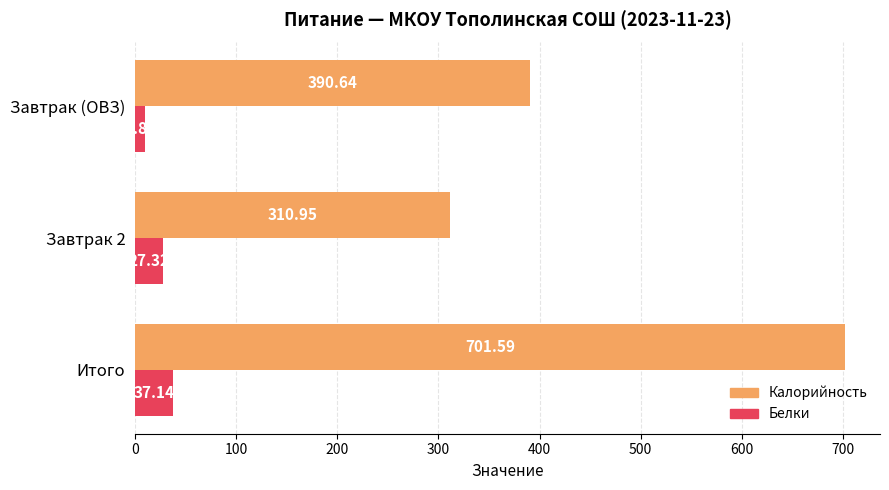

What is the greatest value displayed?

701.6